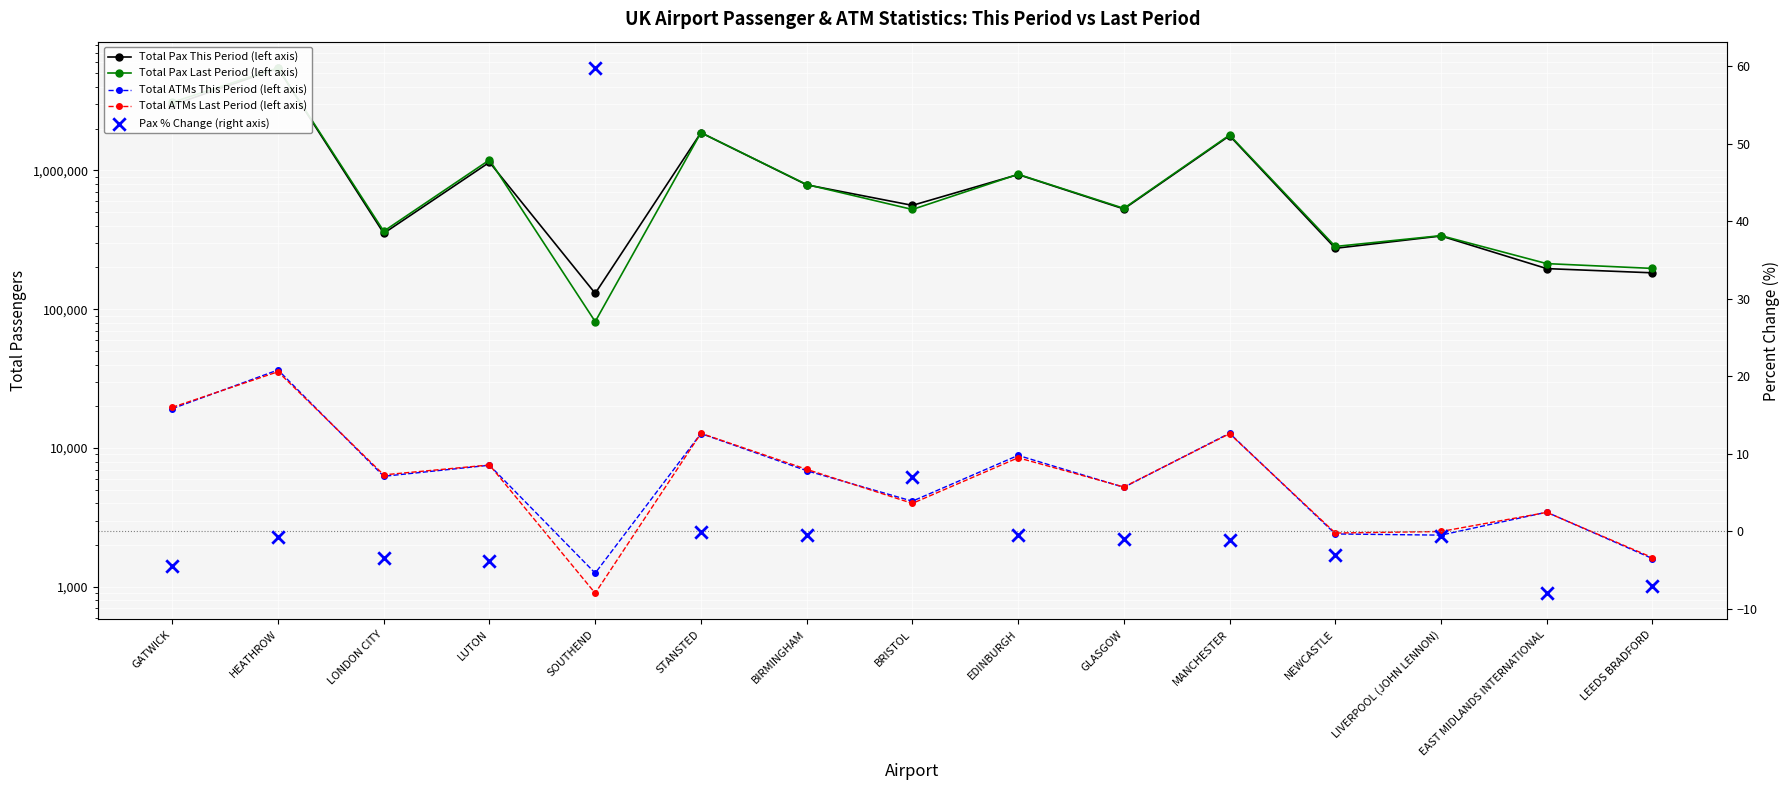

Is the value of Pax % Change (right axis) at GATWICK greater than the value of Total ATMs This Period (left axis) at GLASGOW?

No